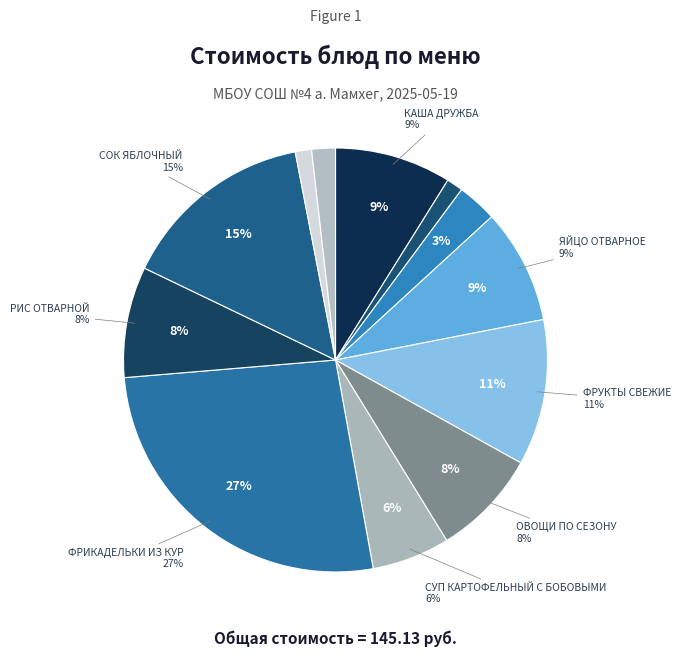

What is the ratio of the value at КАША ДРУЖБА to the value at ФРУКТЫ СВЕЖИЕ?

0.8